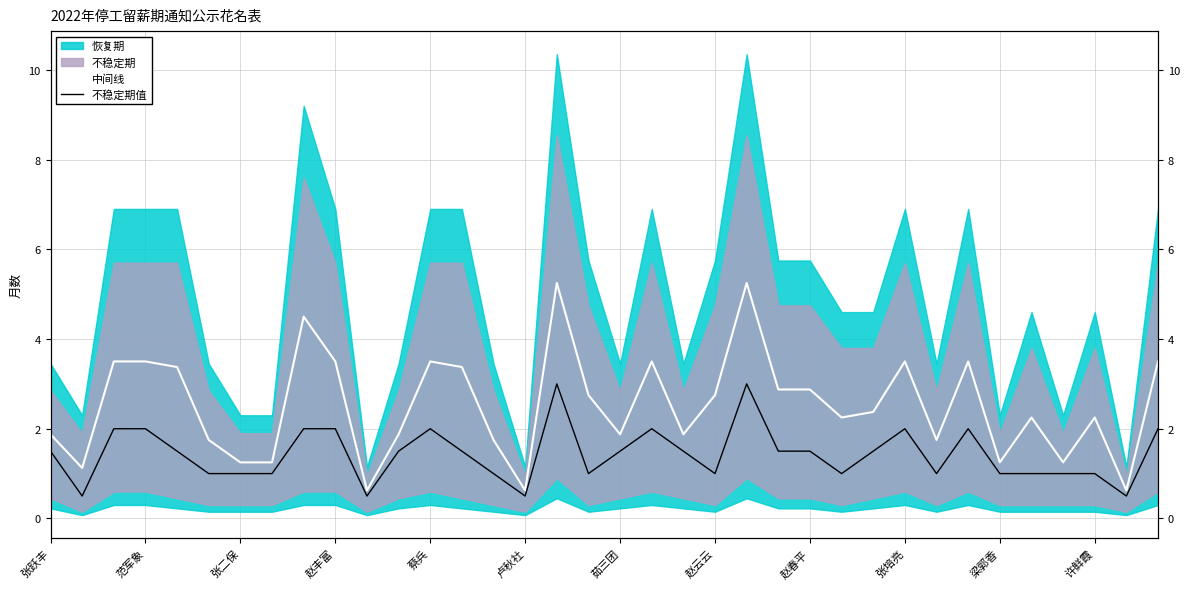

At which category is the sum across all series the highest?

16